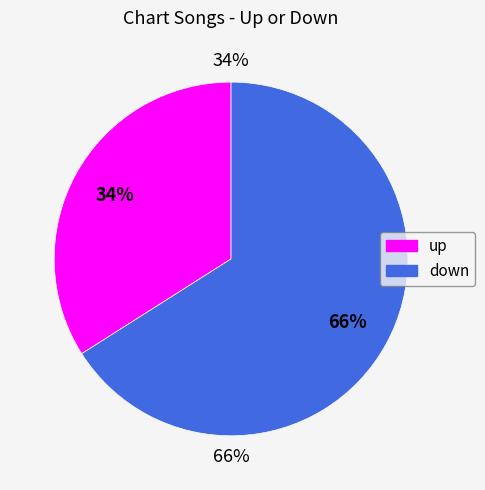

Which category has the biggest portion of the pie?

down